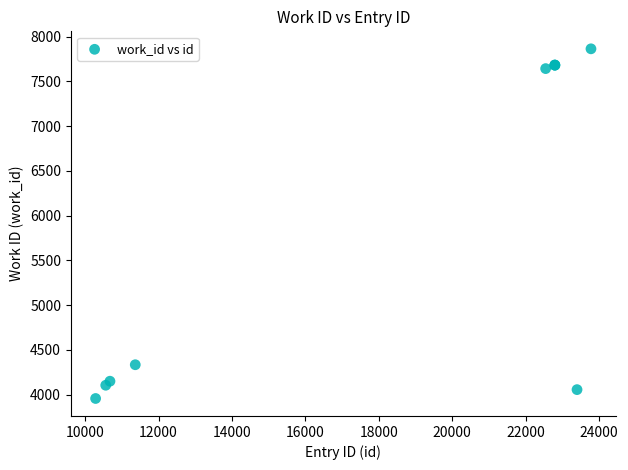

What Y value in the scatter plot is closest to 5911?

4335